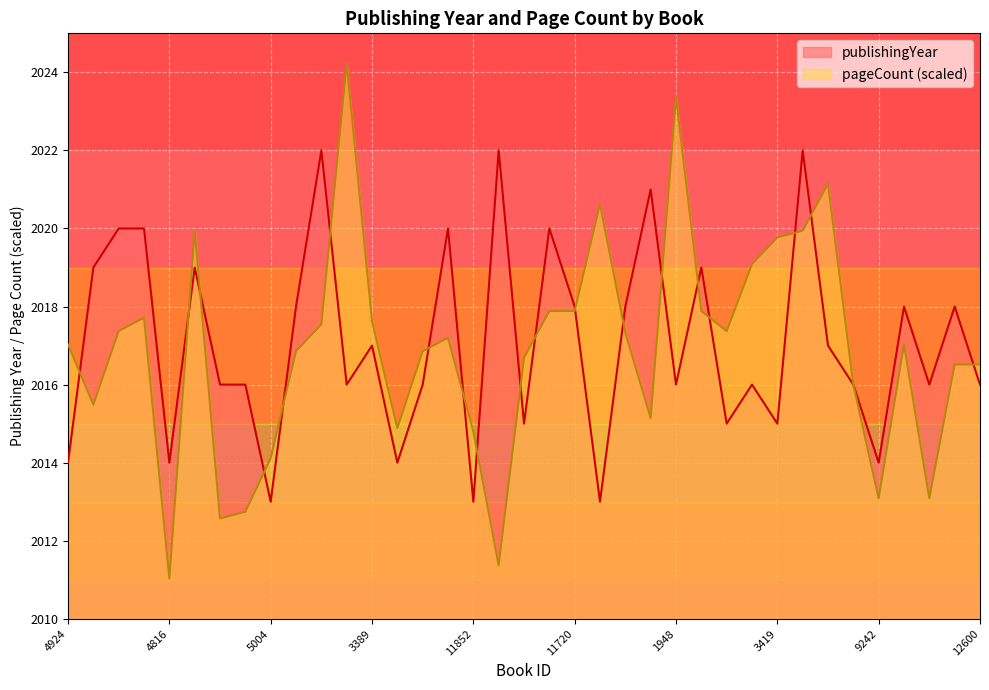

Reading left to right, what are all the values shown in this chart?

publishingYear: 4924=2014.0	13754=2019.0	14301=2020.0	19183=2020.0	4816=2014.0	19660=2019.0	18060=2016.0	3652=2016.0	5004=2013.0	16742=2018.0	18201=2022.0	7131=2016.0	3389=2017.0	3374=2014.0	10323=2016.0	14459=2020.0	11852=2013.0	17543=2022.0	3896=2015.0	15063=2020.0	11720=2018.0	16345=2013.0	12814=2018.0	9977=2021.0	1948=2016.0	17272=2019.0	17488=2015.0	13502=2016.0	3419=2015.0	3735=2022.0	3744=2017.0	18387=2016.0	9242=2014.0	14223=2018.0	9266=2016.0	5023=2018.0	12600=2016.0
pageCount: 4924=2017.0	13754=2015.5	14301=2017.4	19183=2017.7	4816=2011.0	19660=2019.9	18060=2012.6	3652=2012.7	5004=2014.1	16742=2016.9	18201=2017.5	7131=2024.2	3389=2017.6	3374=2014.9	10323=2016.9	14459=2017.2	11852=2014.8	17543=2011.4	3896=2016.7	15063=2017.9	11720=2017.9	16345=2020.6	12814=2017.3	9977=2015.1	1948=2023.4	17272=2017.9	17488=2017.4	13502=2019.1	3419=2019.8	3735=2019.9	3744=2021.1	18387=2016.0	9242=2013.1	14223=2017.0	9266=2013.1	5023=2016.5	12600=2016.5